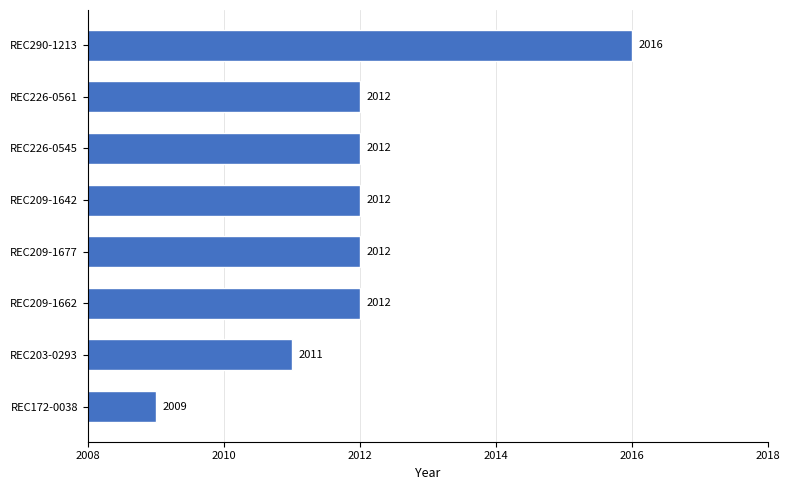

Reading top to bottom, what are all the values shown in this chart?

REC290-1213=2016	REC226-0561=2012	REC226-0545=2012	REC209-1642=2012	REC209-1677=2012	REC209-1662=2012	REC203-0293=2011	REC172-0038=2009